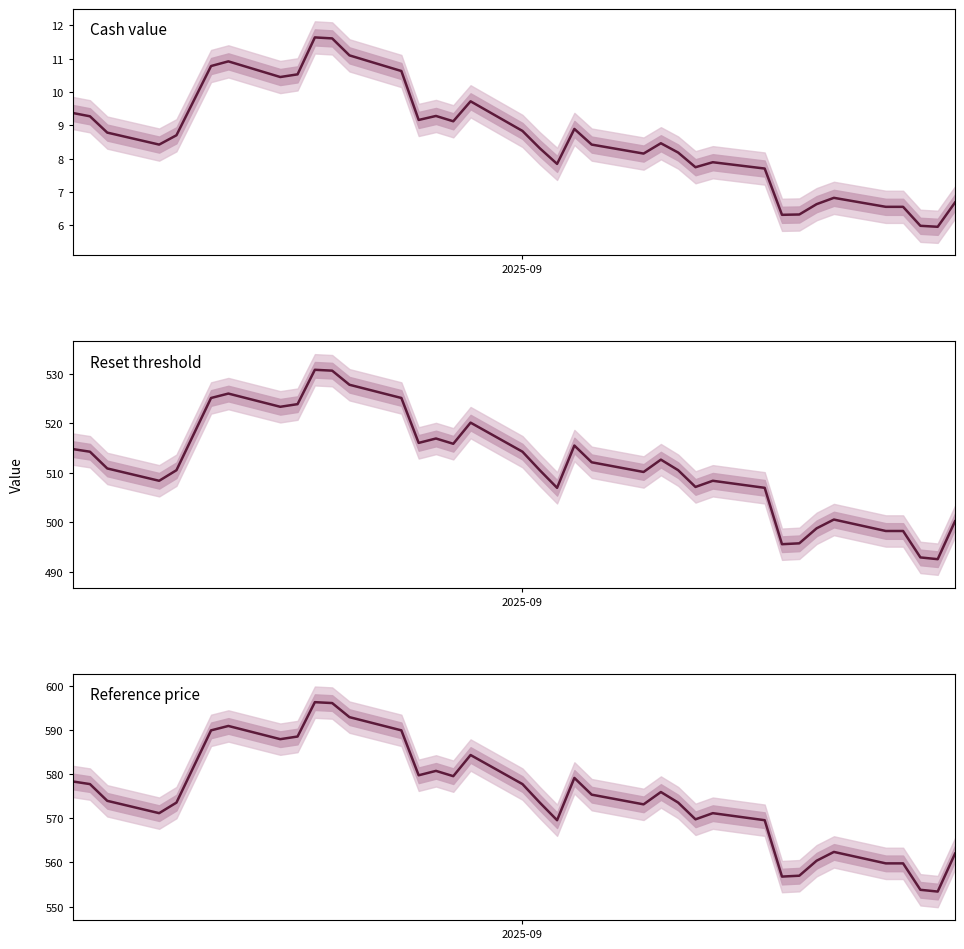

What is the sum of all Reset threshold values?

18927.8